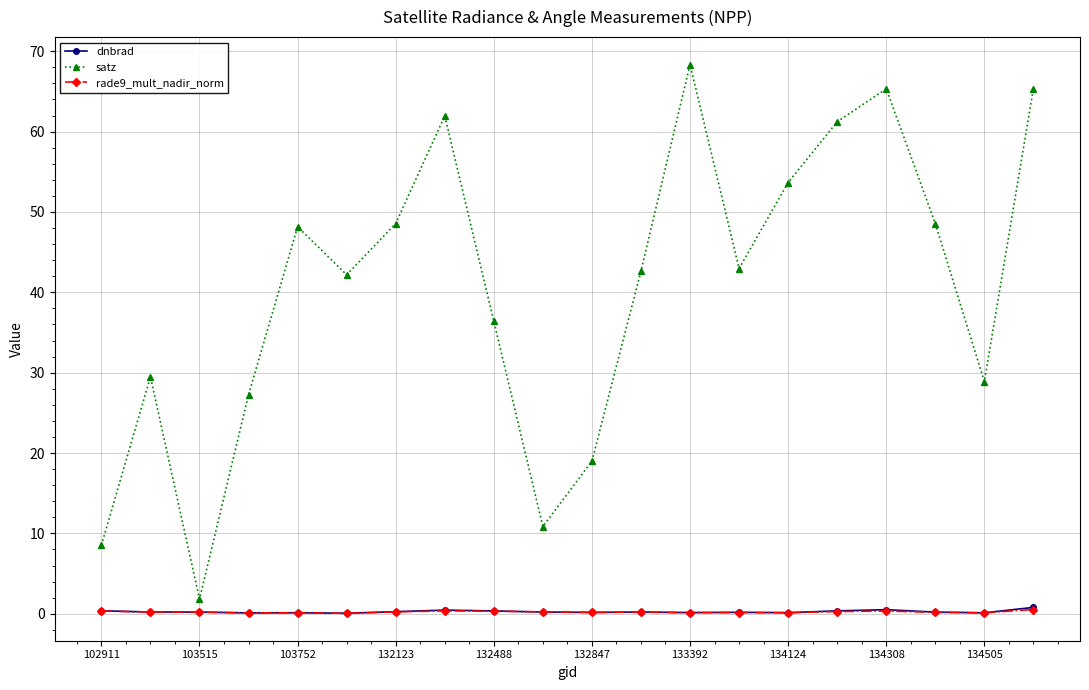

True or false: satz and dnbrad cross at least once.

False